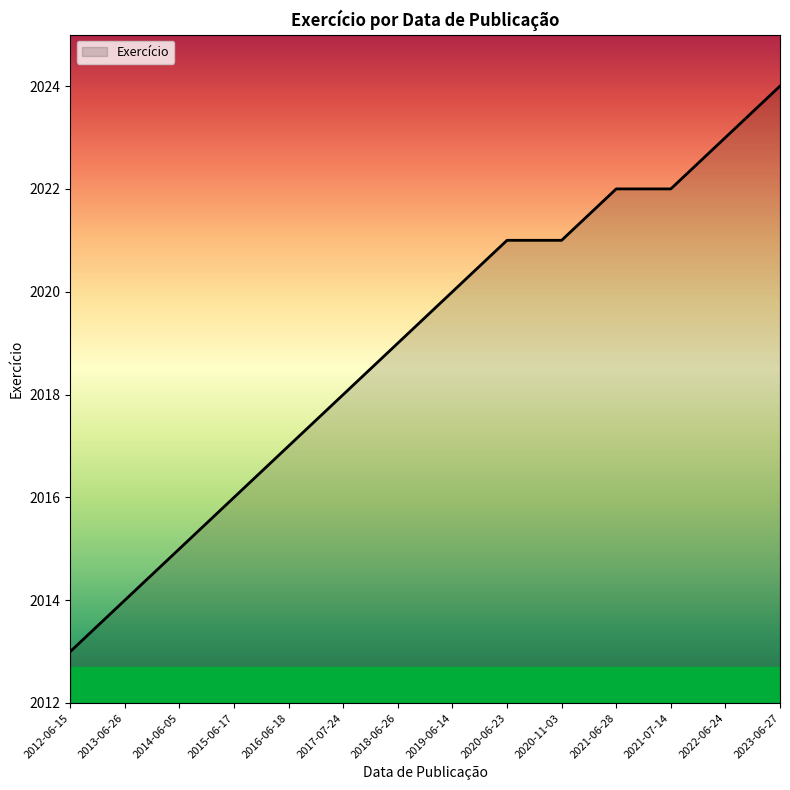

Does the chart have visible grid lines?

No